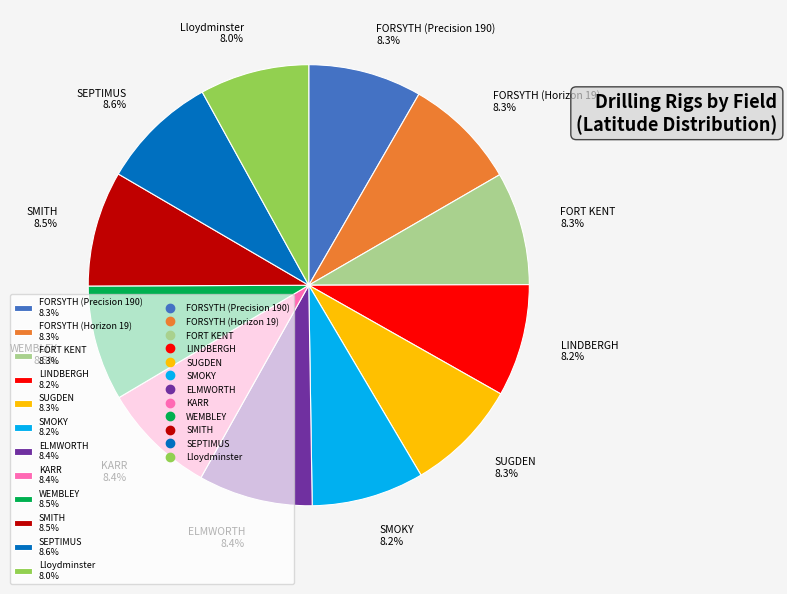

Does WEMBLEY 8.5% account for over 50% of the chart?

No